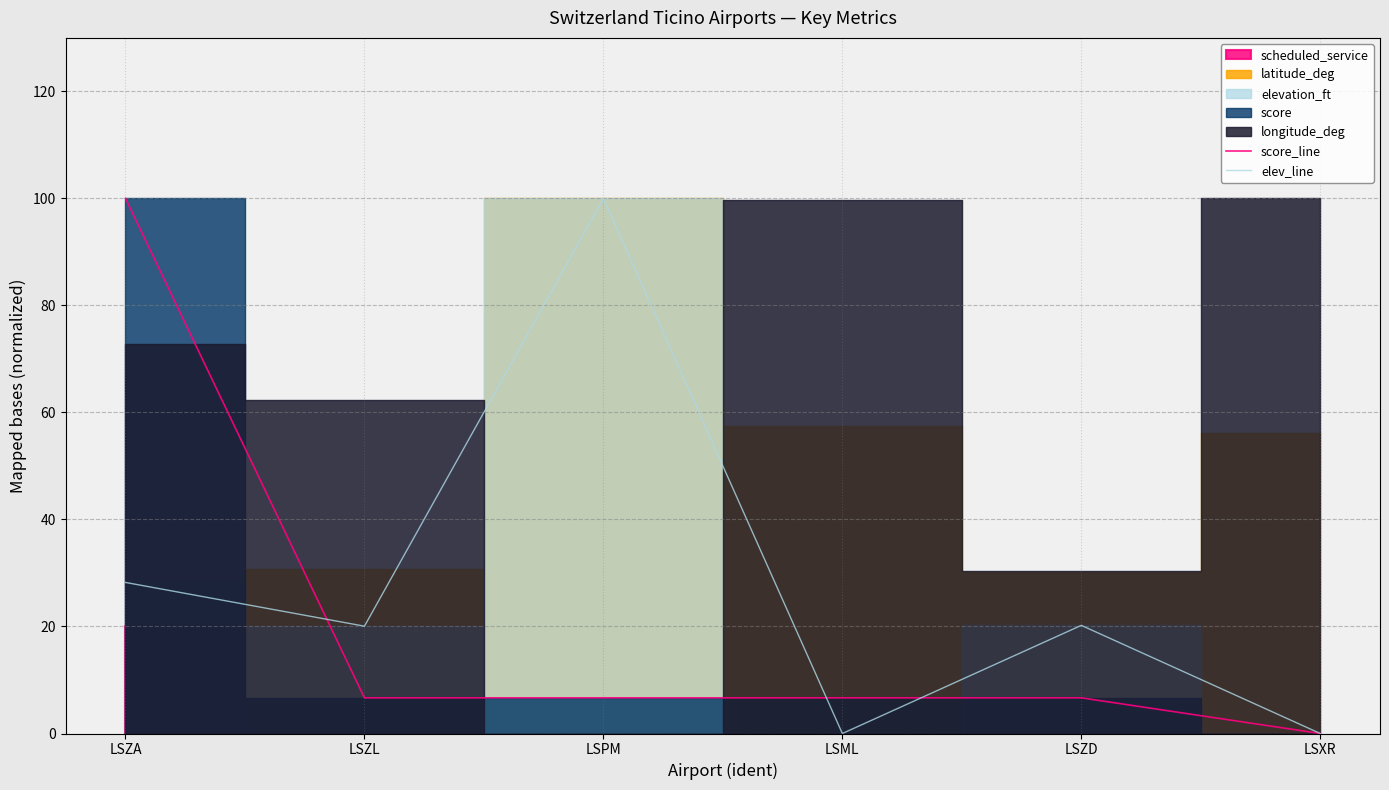

The value of score_line at LSML is 6.7. True or false?

True